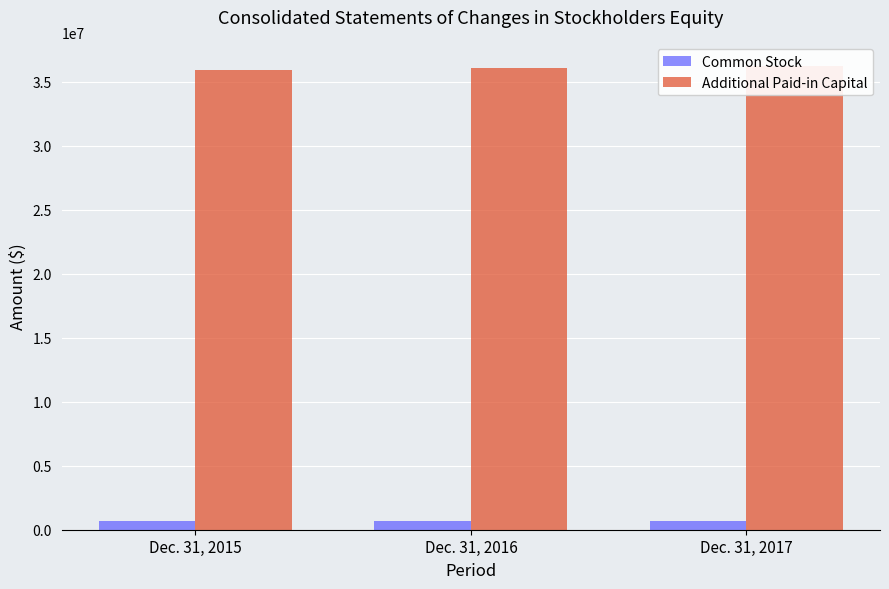

List the series in order of their overall mean, lowest first.

Common Stock, Additional Paid-in Capital